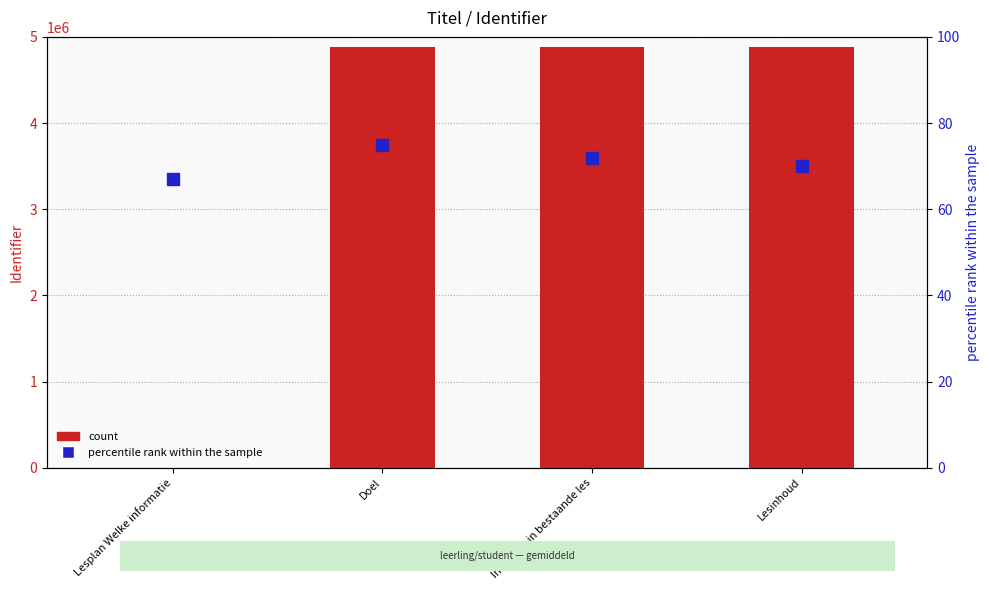

Is the value of percentile rank within the sample at Lesplan Welke informatie greater than the value of Identifier (count) at Invoegen in bestaande les?

No